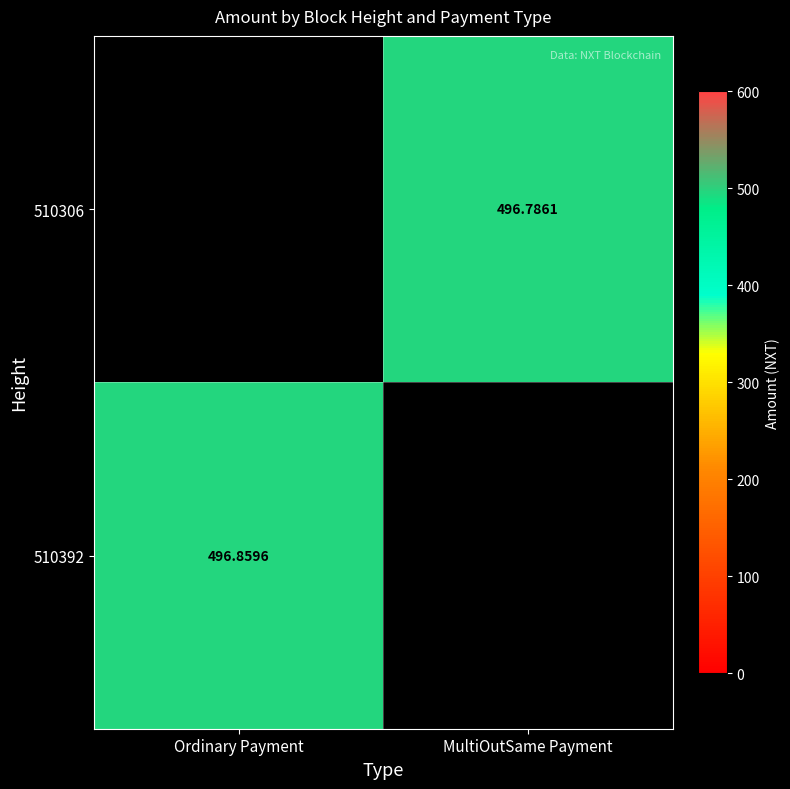

Which series has the largest total across all categories?

510392